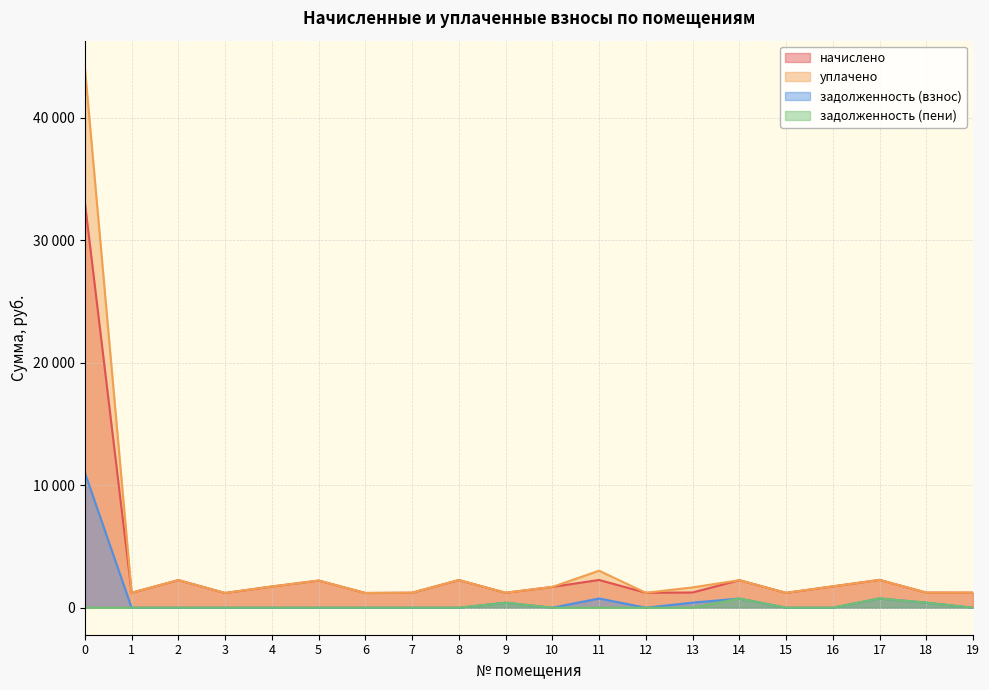

The уплачено series shows 653.5 at 16. True or false?

False